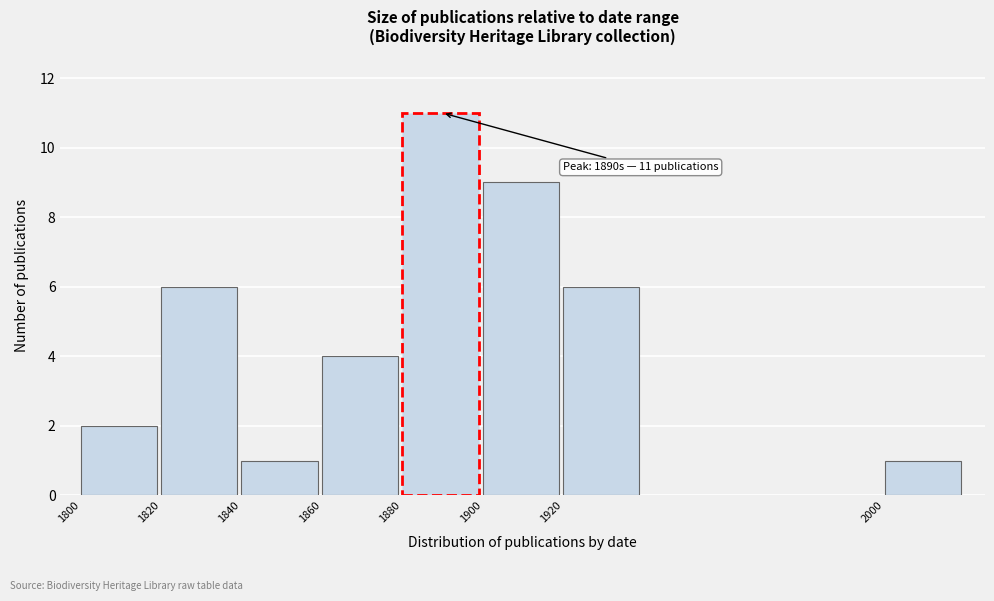

Reading left to right, list all the values displayed in this chart.

2	6	1	4	11	9	6	1